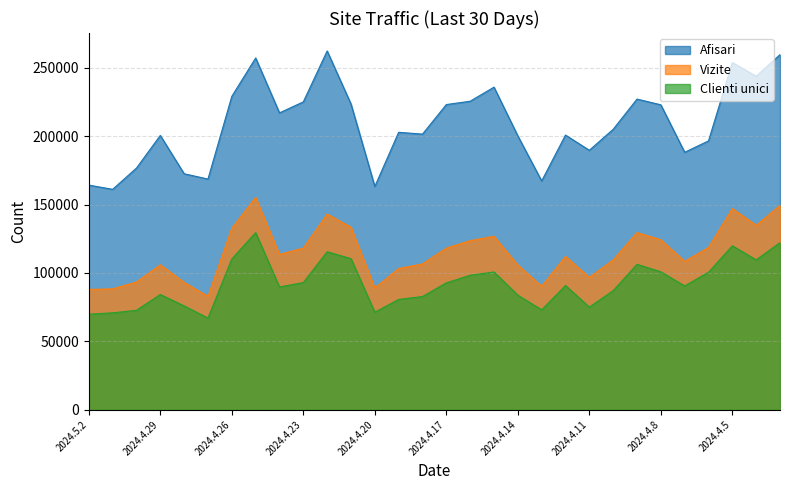

How many data points in Afisari are less than 205056?

15